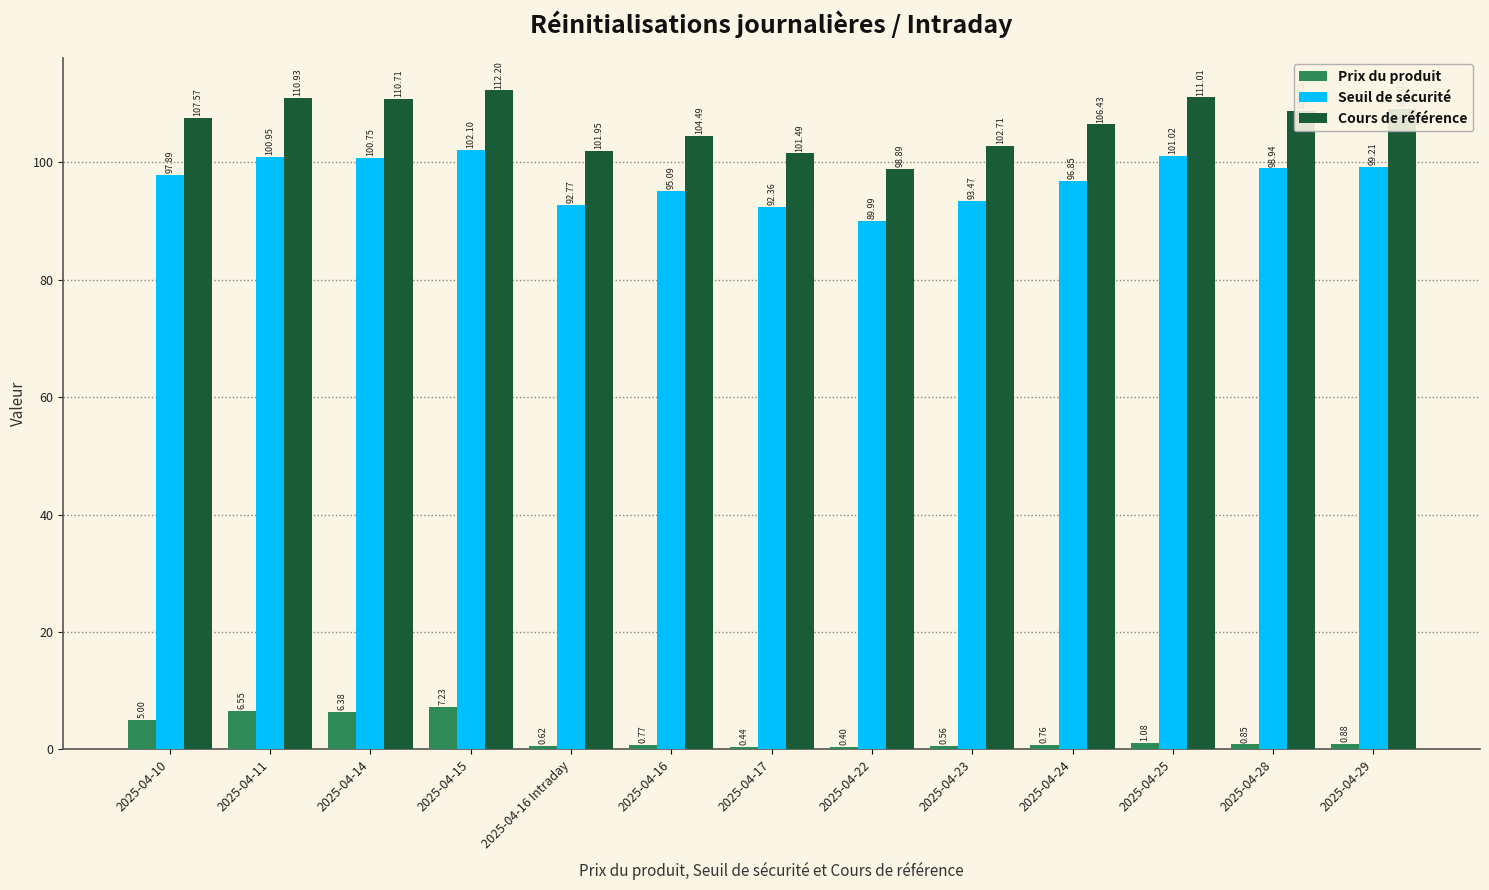

What is the difference between the second highest and second lowest values in the Seuil de sécurité series?

8.7